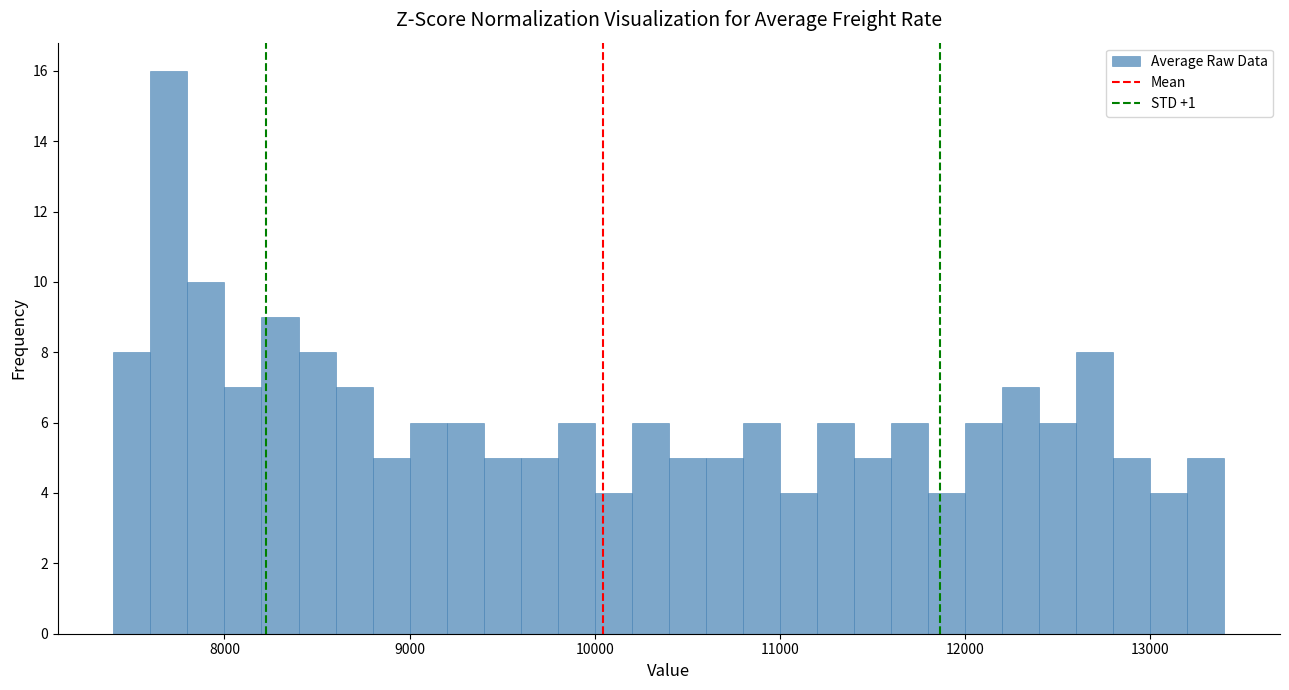

Read against the x-axis, roughly where is the centre of the tallest bar?

7700